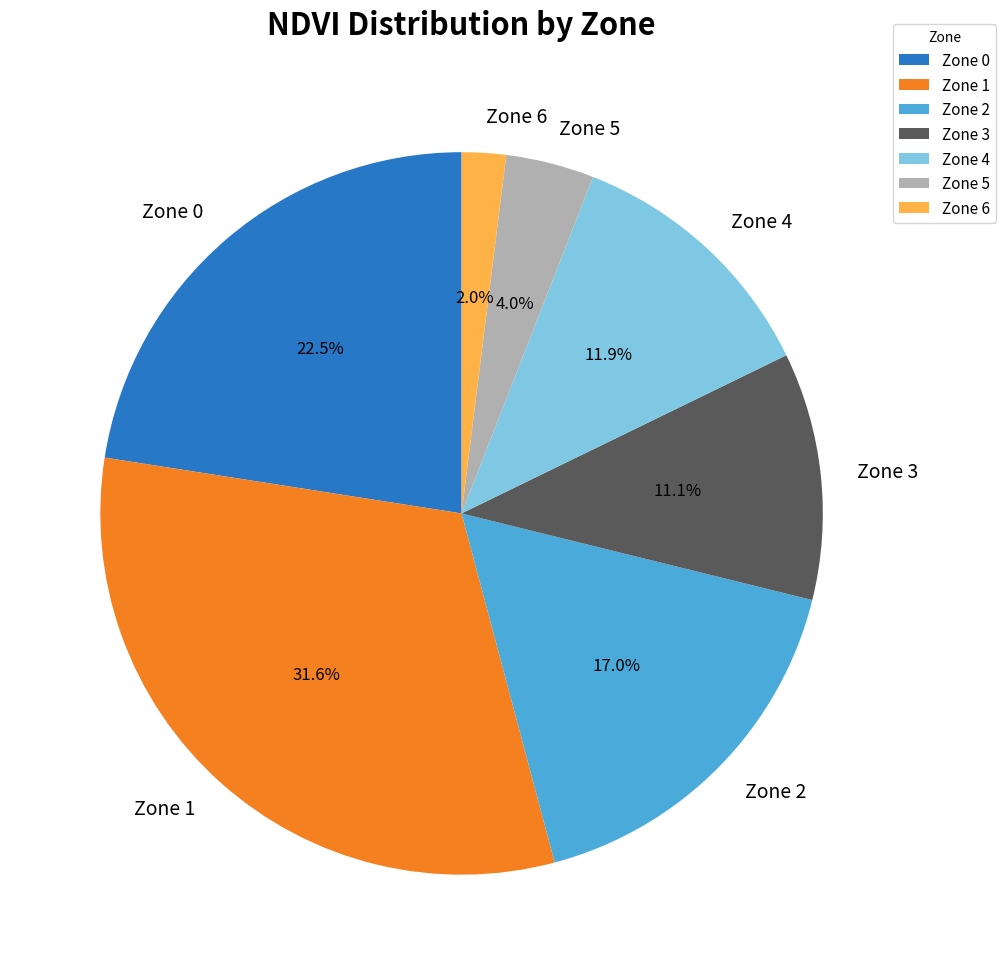

Approximately how many times larger is the value at Zone 0 compared to Zone 4?

1.9